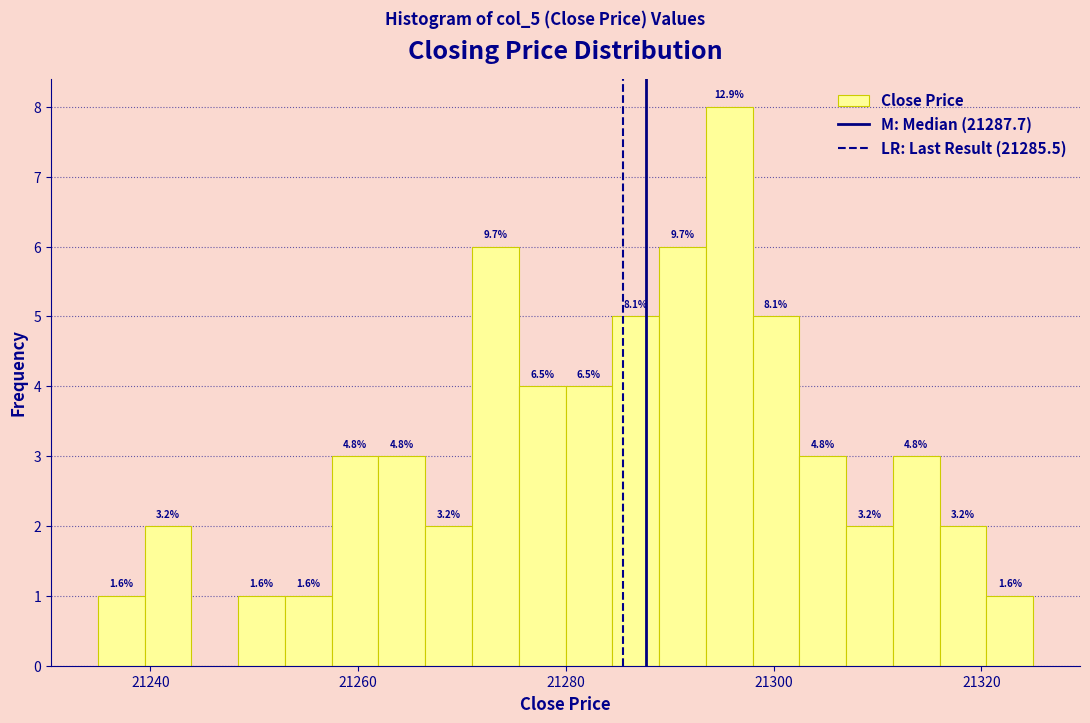

Around what value on the x-axis is the tallest bar? Give the approximate position of its centre, as read against the axis.

21296